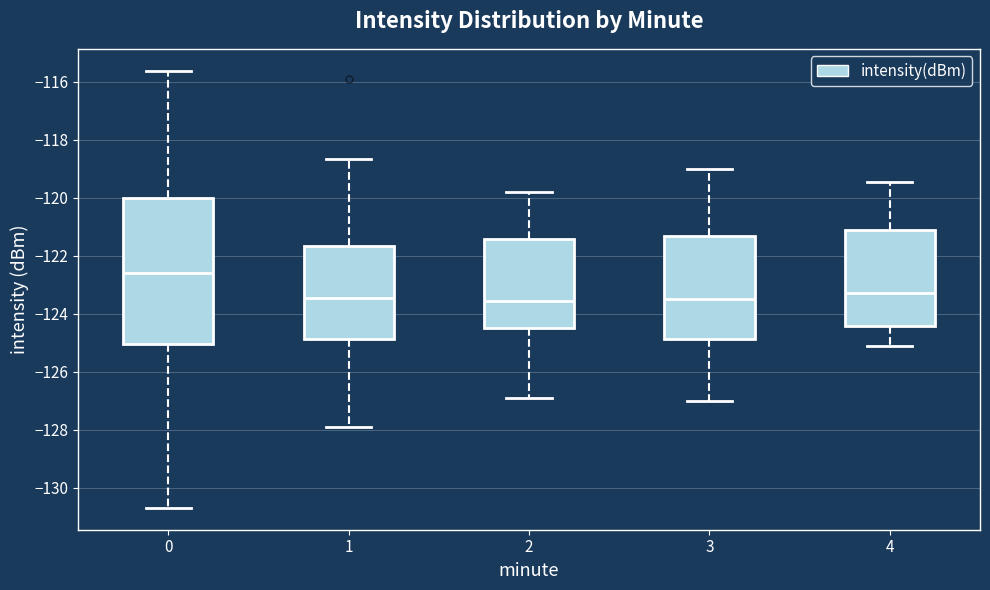

Reading left to right, read every box against the y-axis: the position of its median line, the range the box covers, and the ends of its whiskers. The values are not printed on the chart, so give them approximately, as read against the axis.

0: median -122.6, box -125.0 to -120.0, whiskers -130.8 to -115.6
1: median -123.4, box -124.8 to -121.6, whiskers -128.0 to -118.6
2: median -123.6, box -124.6 to -121.4, whiskers -127.0 to -119.8
3: median -123.4, box -124.8 to -121.4, whiskers -127.0 to -119.0
4: median -123.2, box -124.4 to -121.2, whiskers -125.2 to -119.4